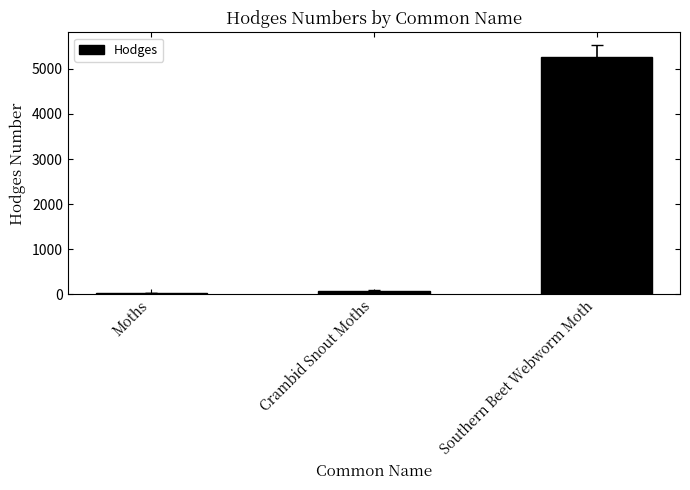

Reading right to left, transcribe all the data shown in this chart.

Southern Beet Webworm Moth=5272.0	Crambid Snout Moths=80.2	Moths=29.0